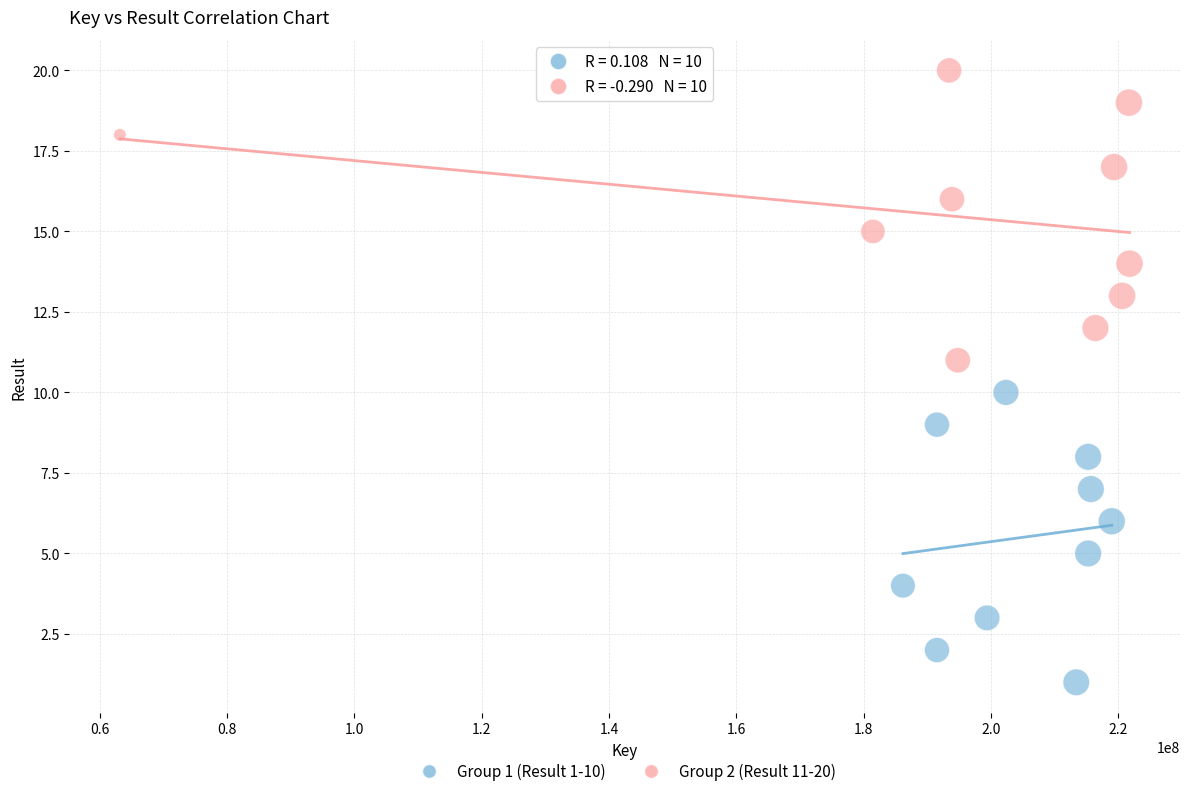

Which series reaches the maximum Y coordinate?

Group 2 (Result 11-20)